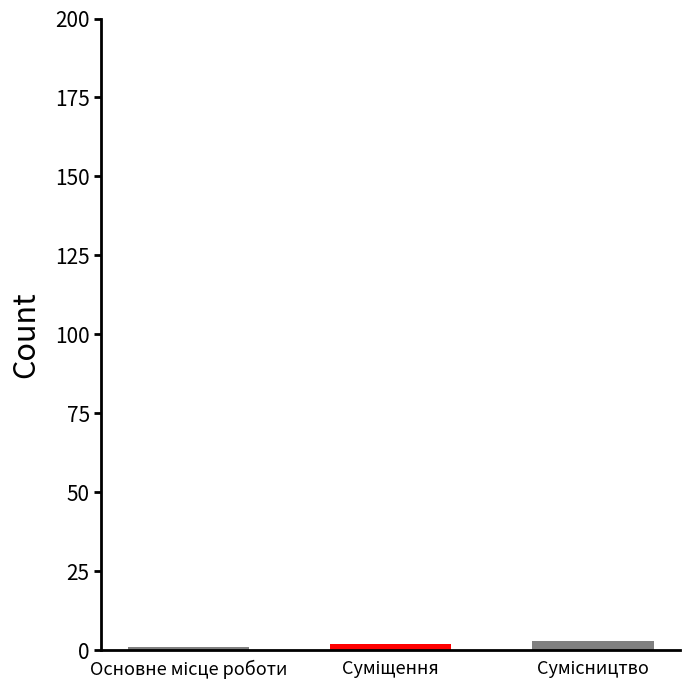

Reading left to right, what are all the values shown in this chart?

1	2	3